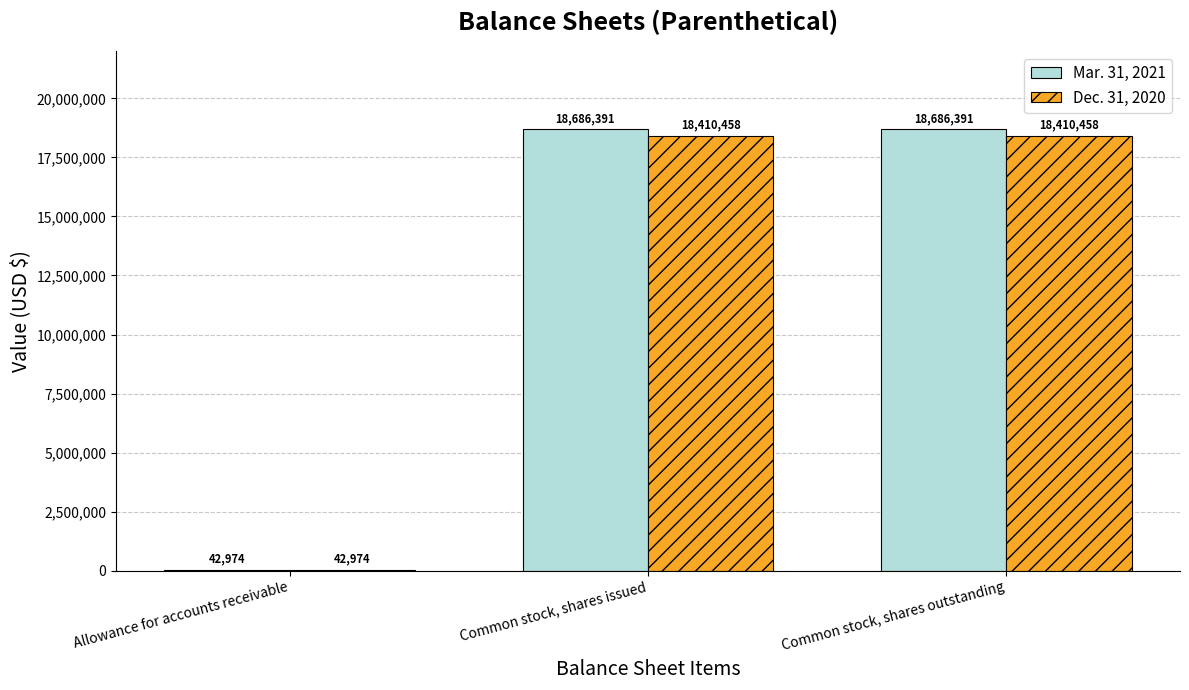

Which series has the widest spread of values?

Mar. 31, 2021